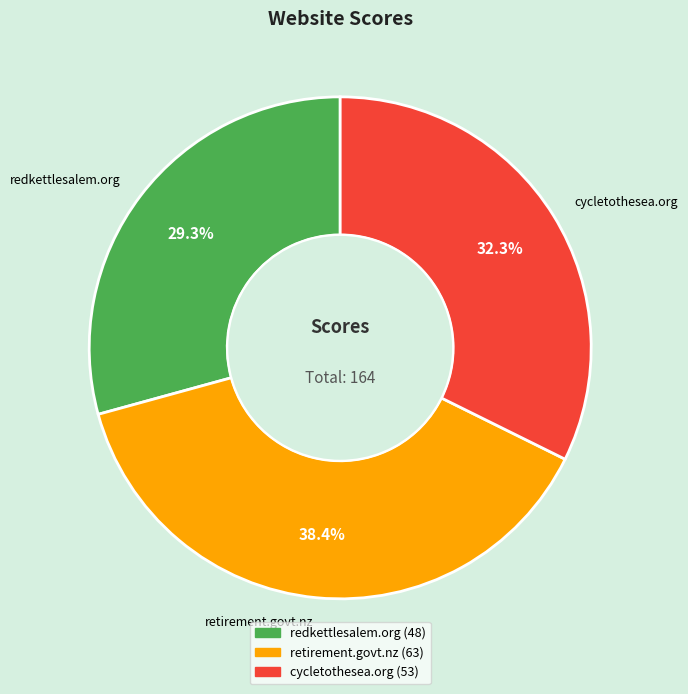

Count the number of slices in the pie.

3